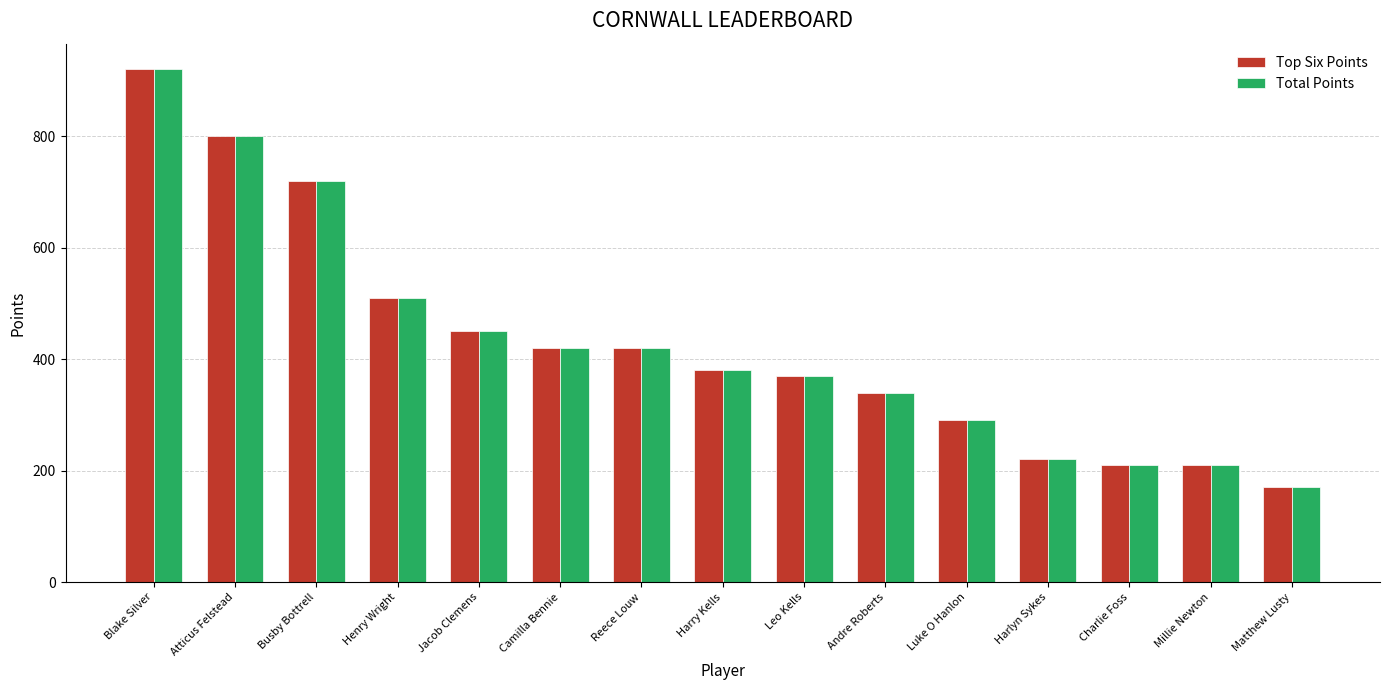

What value does the Total Points series have at Leo Kells, to the nearest 50?

350